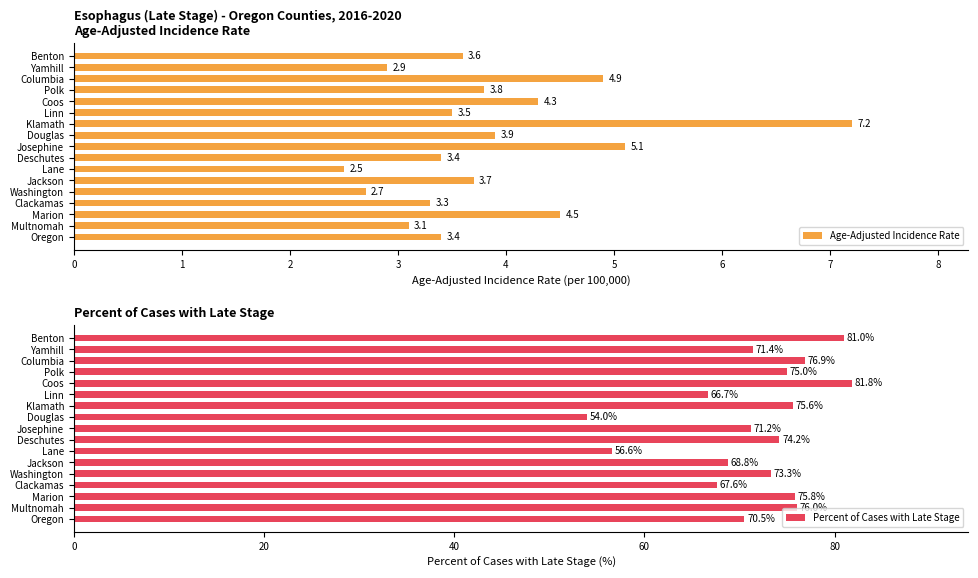

What is the difference between the Age-Adjusted Incidence Rate values at Oregon and Marion?

1.1